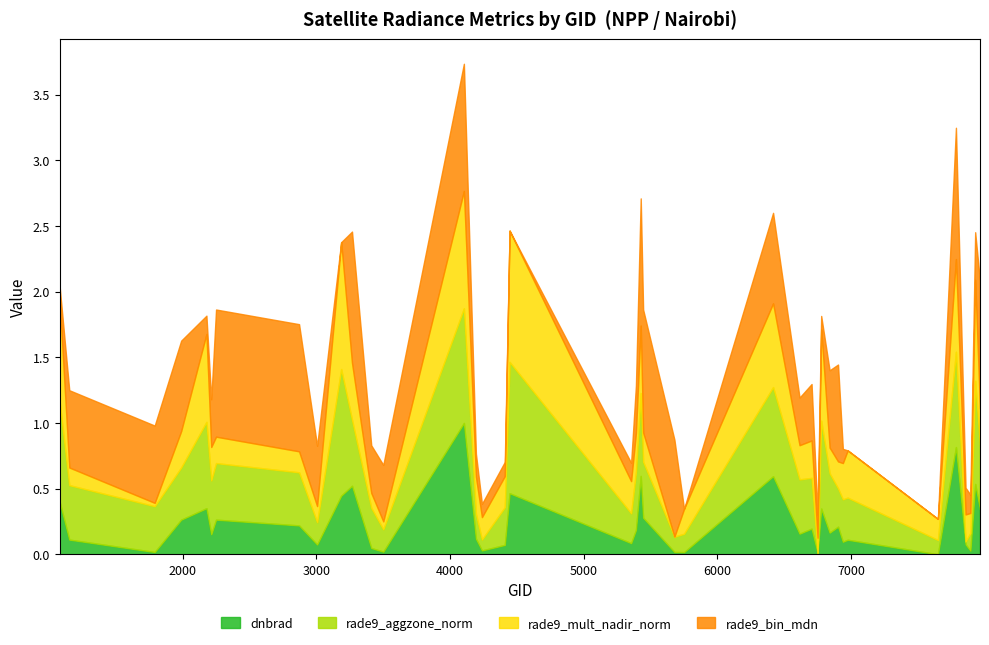

At which label does rade9_mult_nadir_norm reach its minimum?

5678